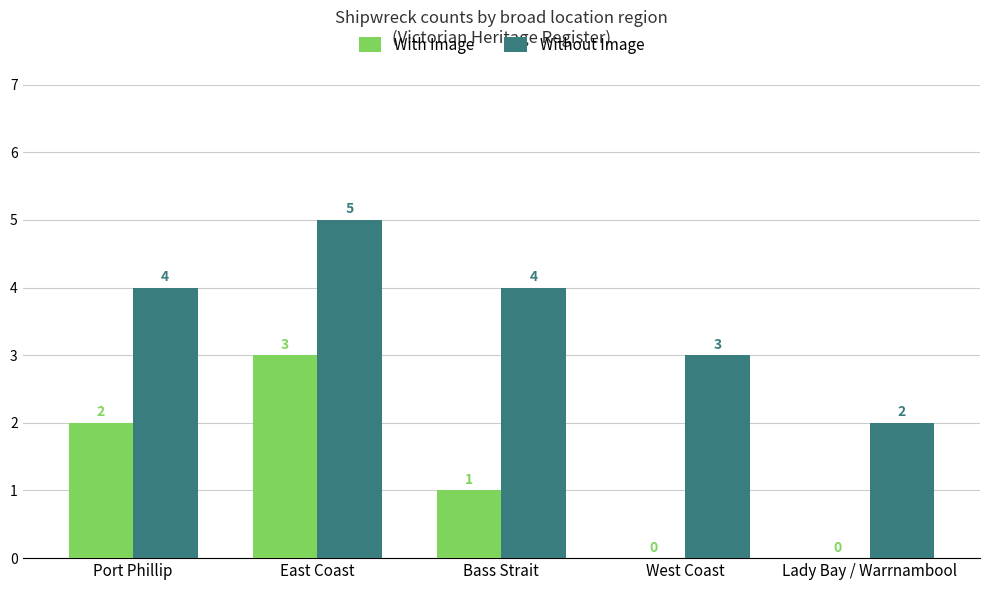

At which category does the chart reach its peak across all series?

East Coast